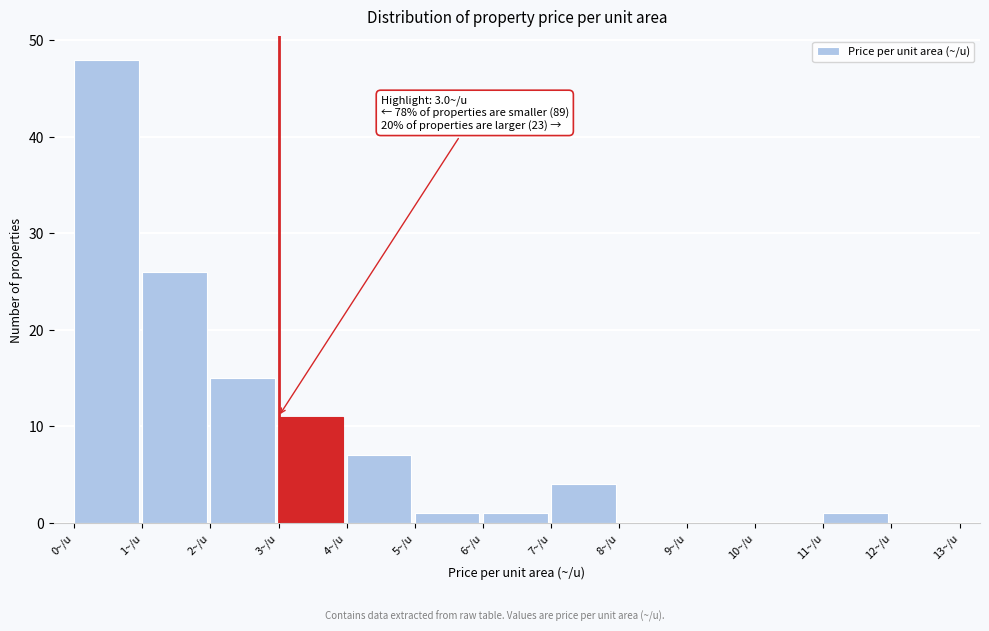

Which range on the x-axis has the tallest bar?

0 to 1